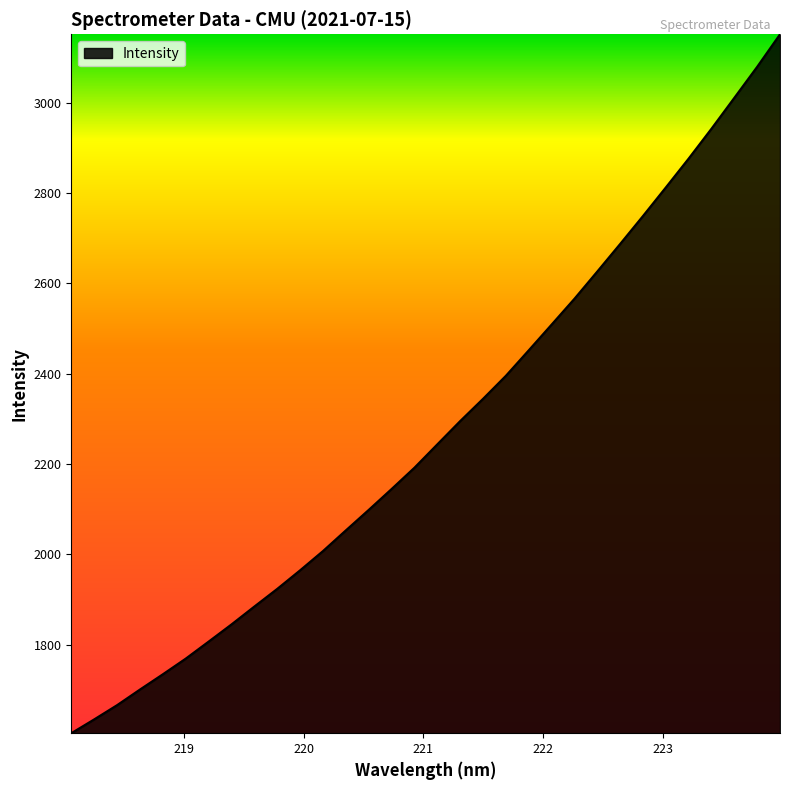

What is the average value?

2273.8